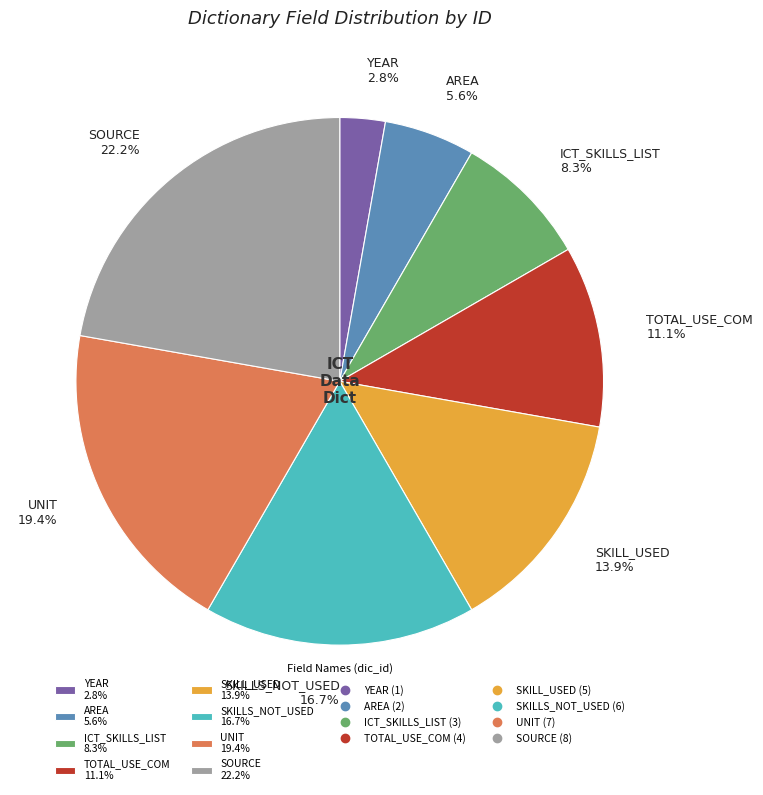

To the nearest percent, what is the difference between the AREA and TOTAL_USE_COM slice percentages?

6%